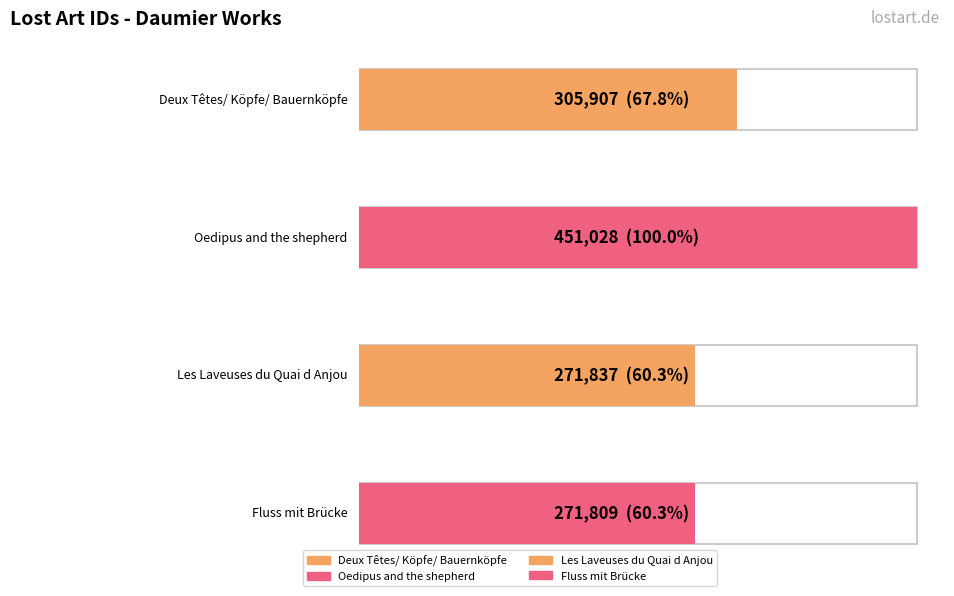

What is the label of the 1st bar from the right?

Fluss mit Brücke